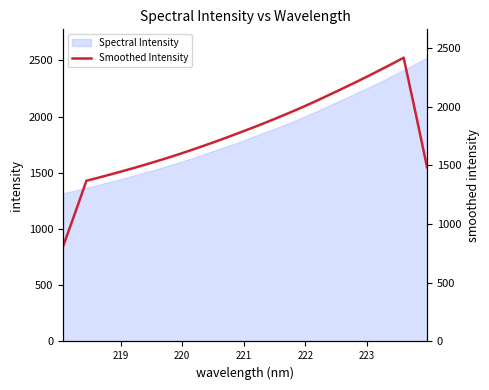

What is the label of the 2nd point from the left?

219